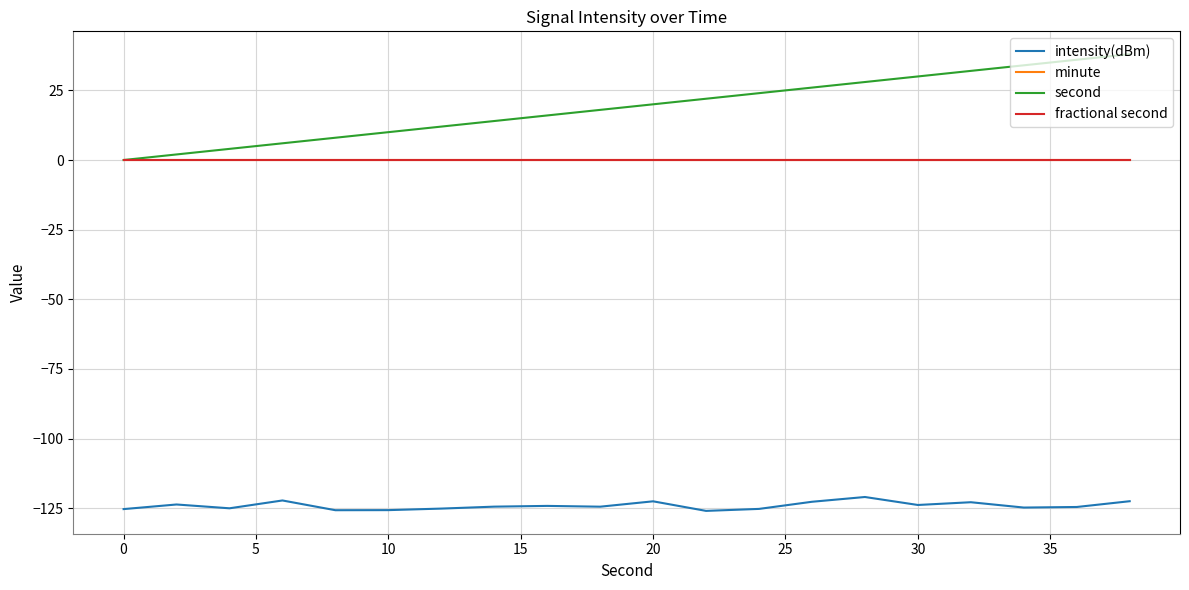

True or false: intensity(dBm) and fractional second intersect in this chart.

False